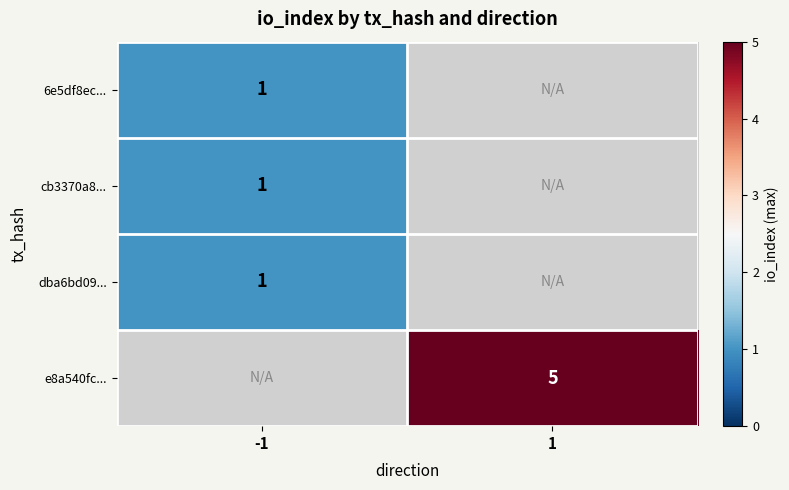

How many data points does each series have?

2